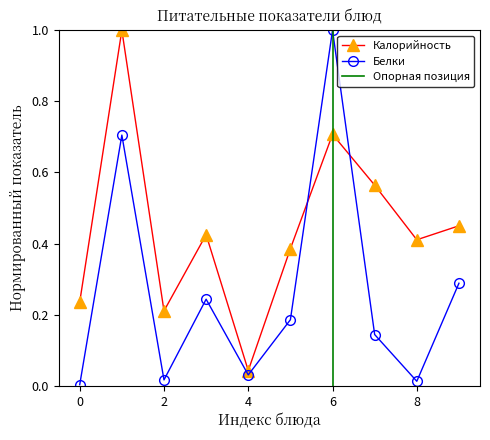

True or false: Белки and Калорийность cross at least once.

True